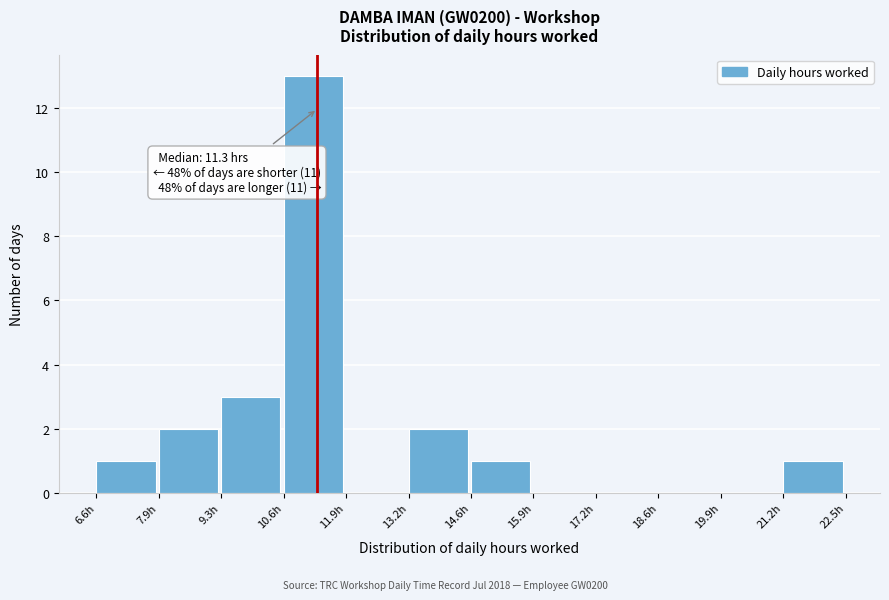

Over which range of the x-axis is the bar tallest?

10.6 to 12.0